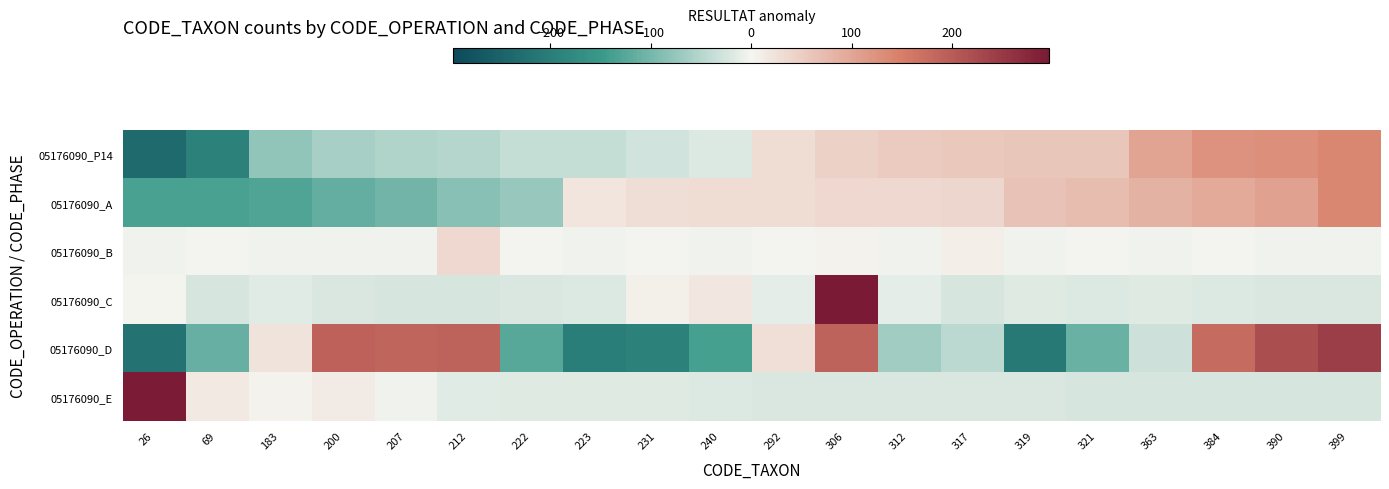

Which has a higher value, 222 or 390?

390